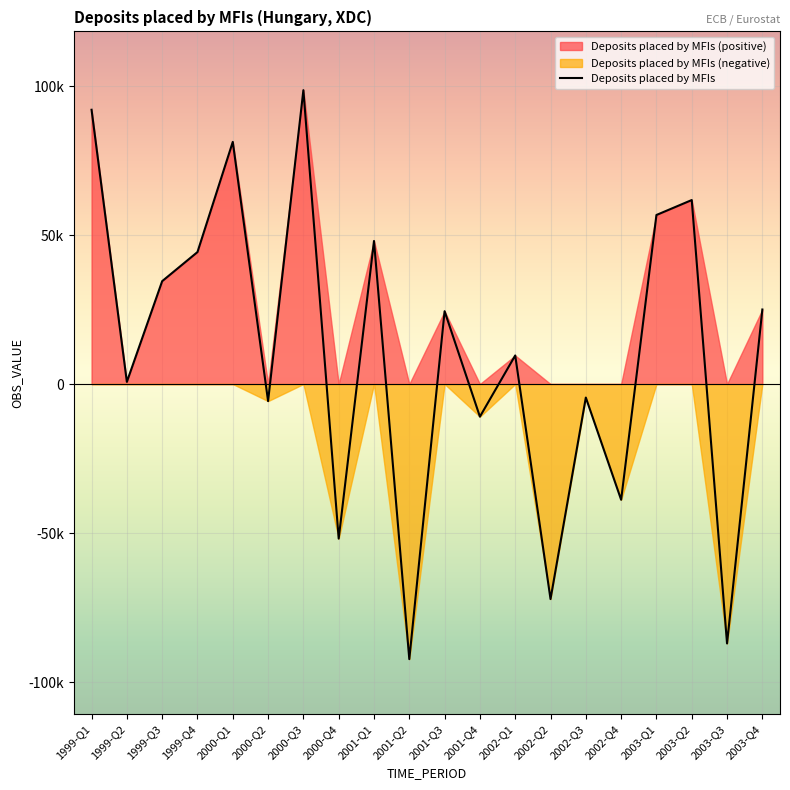

How many lines are shown in the chart?

1